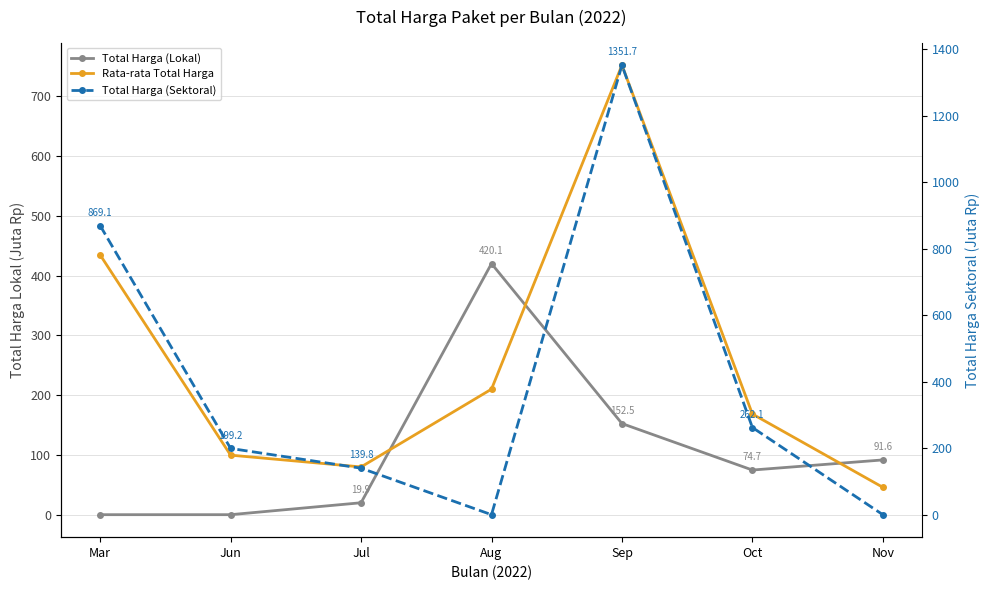

At which category does the chart reach its minimum across all series?

Mar